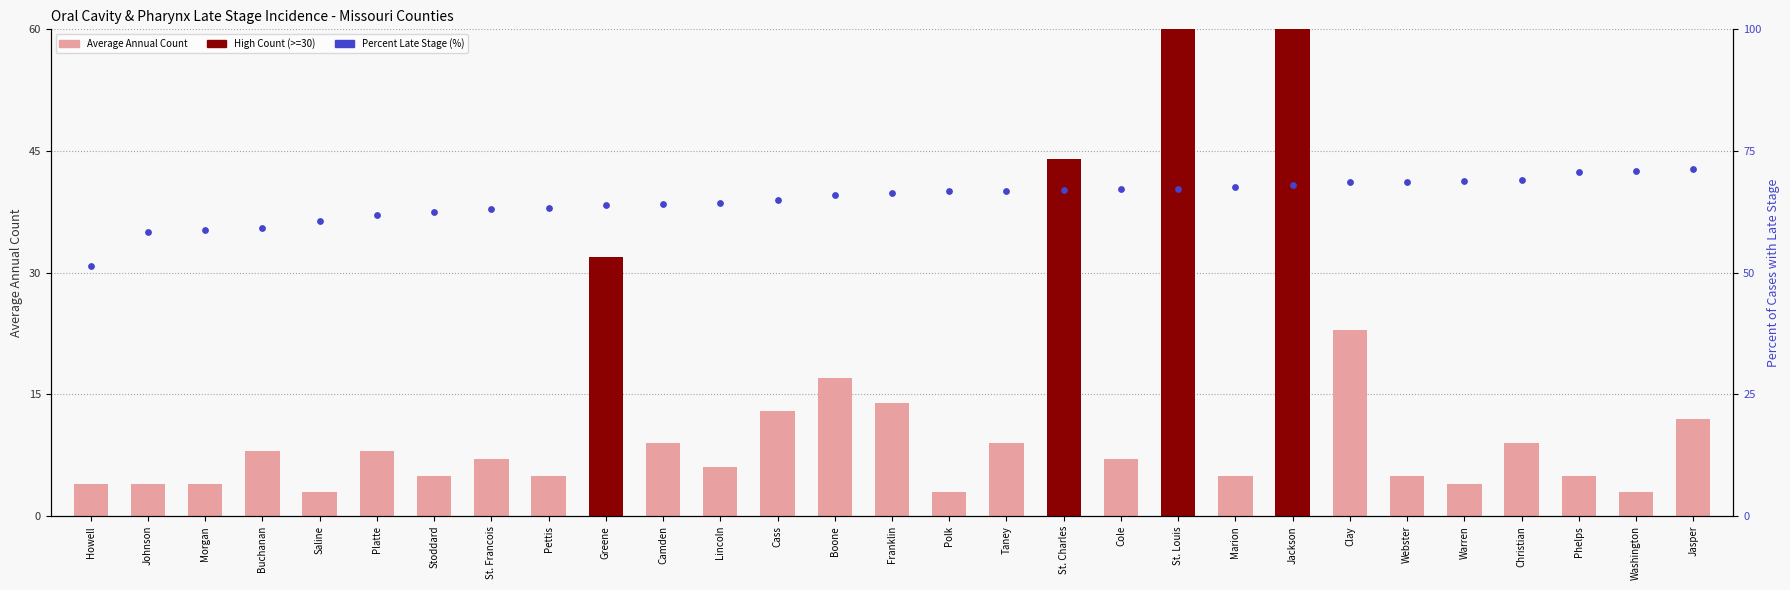

What are all the series names shown in the legend?

Average Annual Count, Percent Late Stage